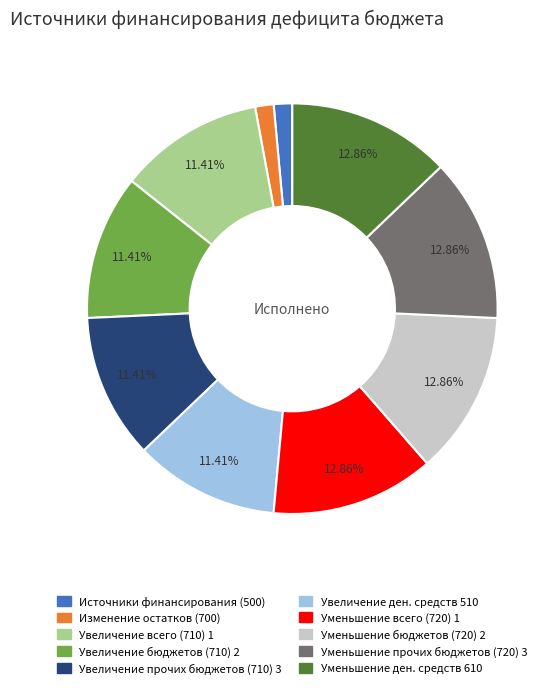

Between Уменьшение ден. средств 610 and Увеличение всего (710) 1, which is larger?

Уменьшение ден. средств 610